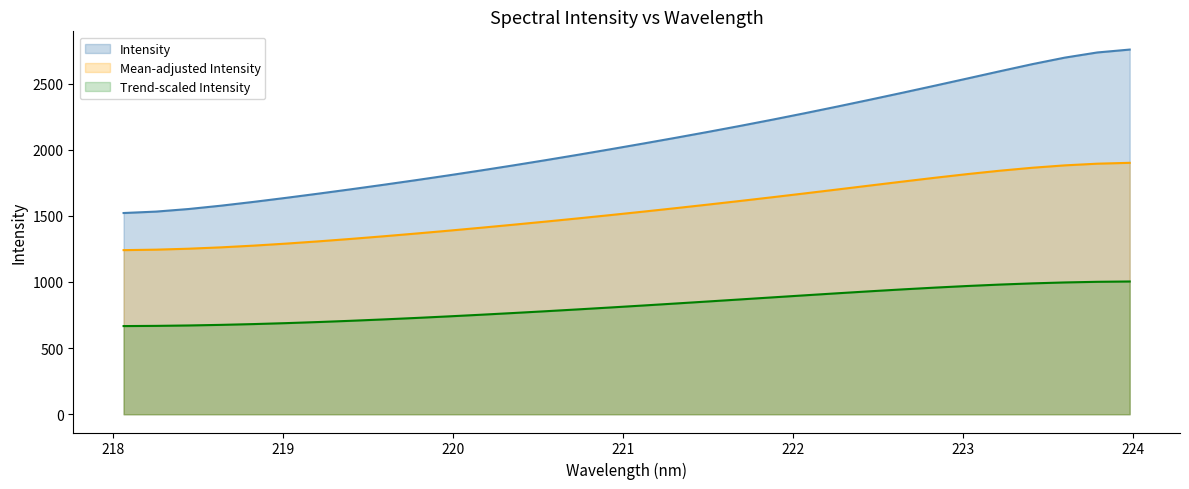

List the series in order of their overall mean, highest first.

Intensity, Mean-adjusted Intensity, Trend-scaled Intensity